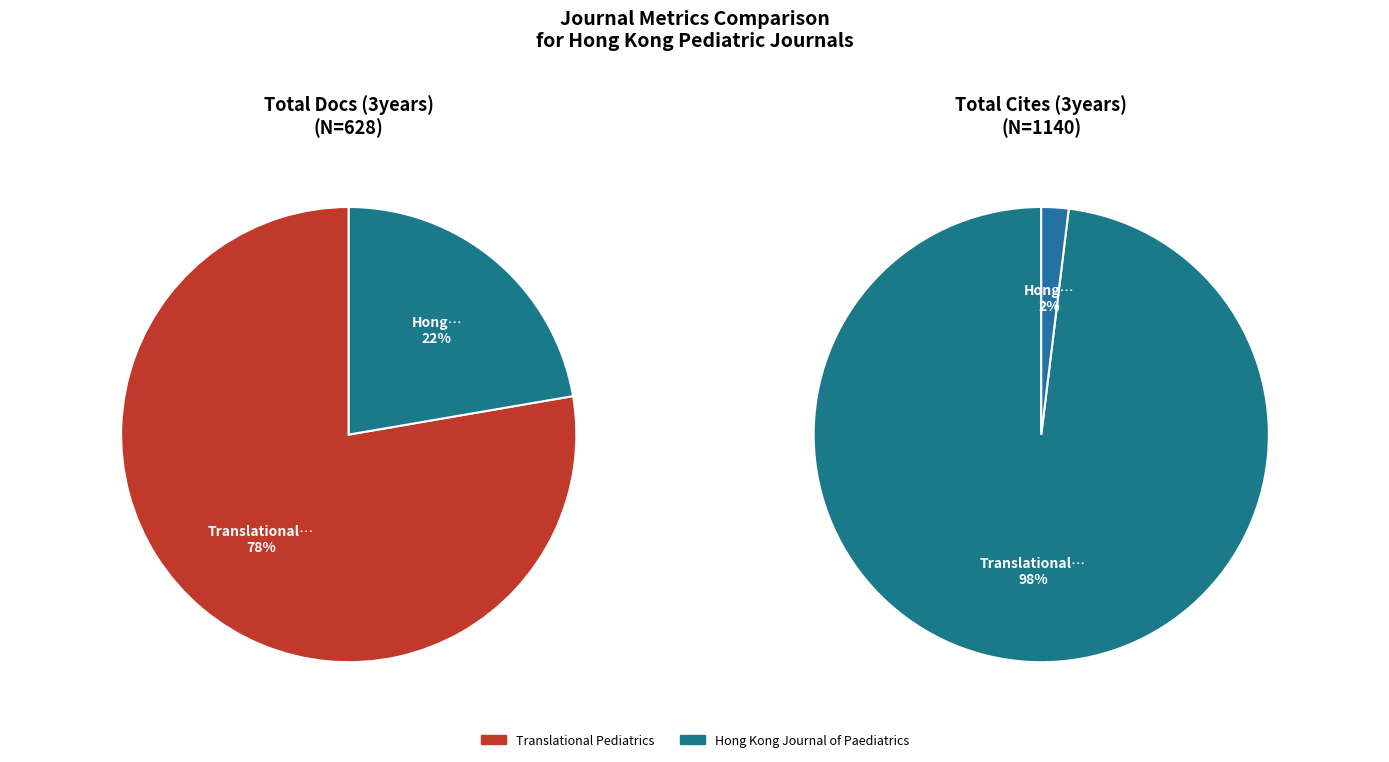

To the nearest percent, what is the combined percentage of Hong Kong Journal of Paediatrics and Translational Pediatrics?

100%